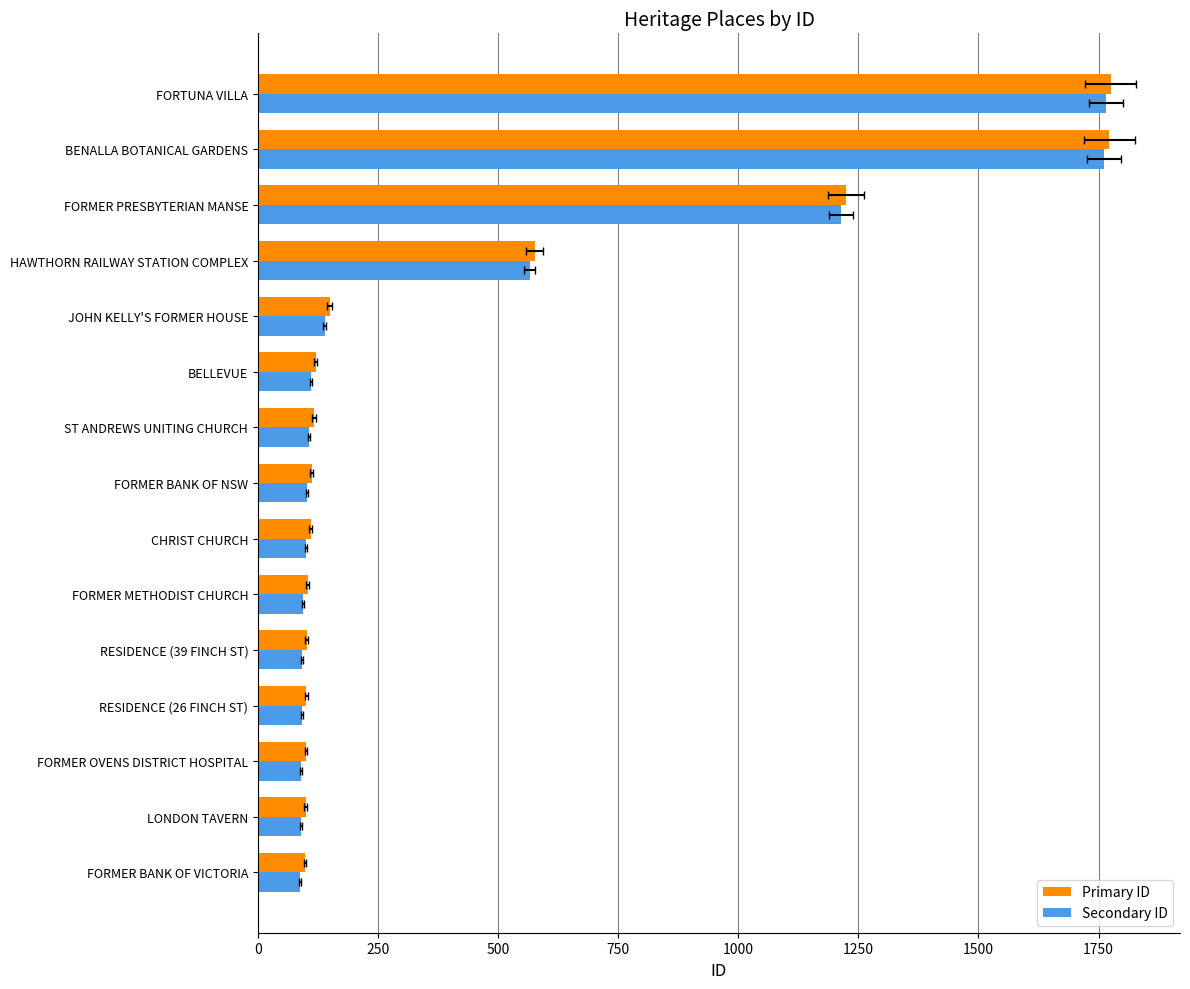

What is the value of the Secondary ID bar at the 12th from the left?

566